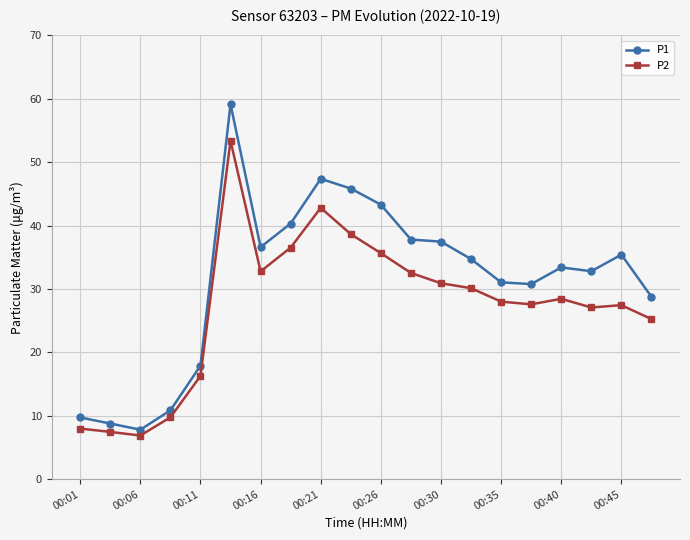

Which series has the largest total across all categories?

P1